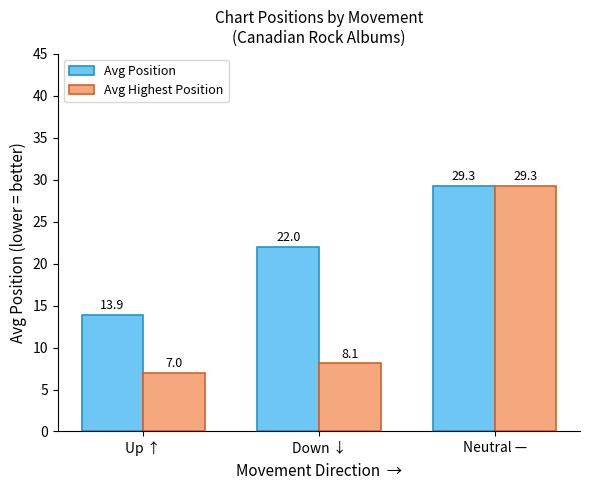

Where does the Avg Highest Position series first go above 8?

Down ↓